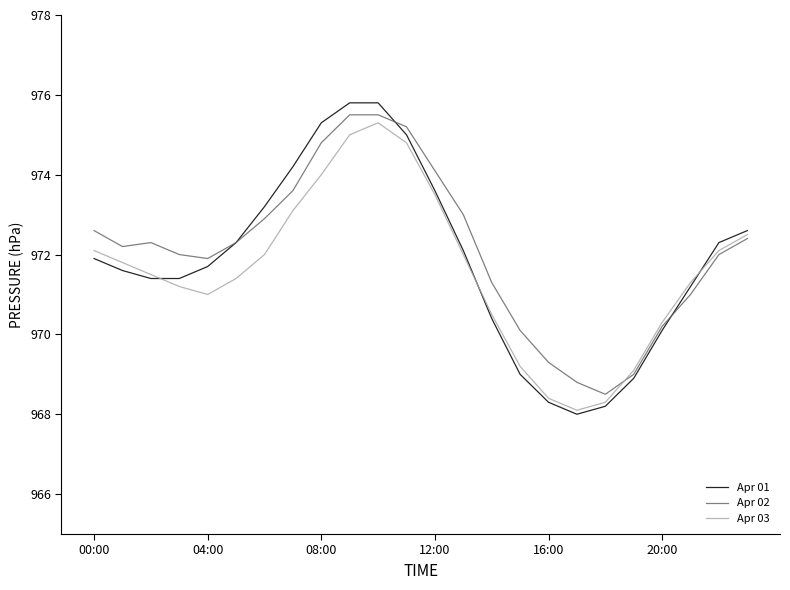

What is the maximum value for Apr 03?

975.3